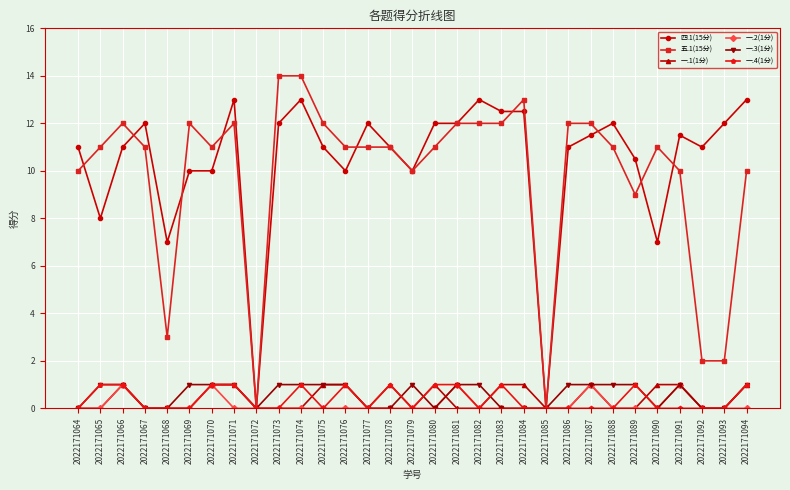

Reading right to left, list all the values displayed in this chart.

四.1(15分): 13.0	12.0	11.0	11.5	7.0	10.5	12.0	11.5	11.0	0.0	12.5	12.5	13.0	12.0	12.0	10.0	11.0	12.0	10.0	11.0	13.0	12.0	0.0	13.0	10.0	10.0	7.0	12.0	11.0	8.0	11.0
五.1(15分): 10.0	2.0	2.0	10.0	11.0	9.0	11.0	12.0	12.0	0.0	13.0	12.0	12.0	12.0	11.0	10.0	11.0	11.0	11.0	12.0	14.0	14.0	0.0	12.0	11.0	12.0	3.0	11.0	12.0	11.0	10.0
一.1(1分): 1.0	0.0	0.0	1.0	1.0	0.0	0.0	1.0	0.0	0.0	1.0	1.0	0.0	0.0	1.0	0.0	1.0	0.0	1.0	1.0	0.0	0.0	0.0	1.0	1.0	0.0	0.0	0.0	1.0	0.0	0.0
一.2(1分): 0.0	0.0	0.0	1.0	0.0	0.0	0.0	1.0	0.0	0.0	0.0	0.0	0.0	1.0	0.0	0.0	0.0	0.0	0.0	0.0	0.0	0.0	0.0	0.0	1.0	0.0	0.0	0.0	1.0	0.0	0.0
一.3(1分): 1.0	0.0	0.0	1.0	0.0	1.0	1.0	1.0	1.0	0.0	0.0	0.0	1.0	1.0	0.0	1.0	0.0	0.0	1.0	1.0	1.0	1.0	0.0	1.0	1.0	1.0	0.0	0.0	1.0	1.0	0.0
一.4(1分): 1.0	0.0	0.0	0.0	0.0	1.0	0.0	0.0	0.0	0.0	0.0	1.0	0.0	1.0	1.0	0.0	1.0	0.0	1.0	0.0	1.0	0.0	0.0	1.0	1.0	0.0	0.0	0.0	1.0	1.0	0.0